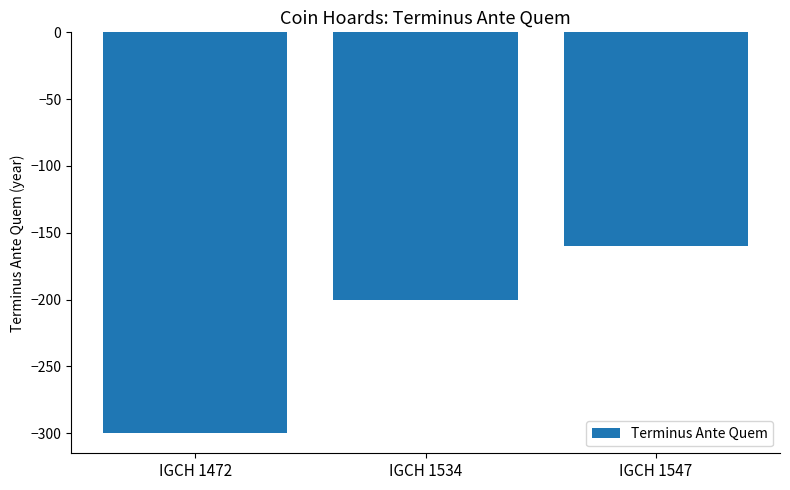

Reading right to left, transcribe all the data shown in this chart.

-160	-200	-300